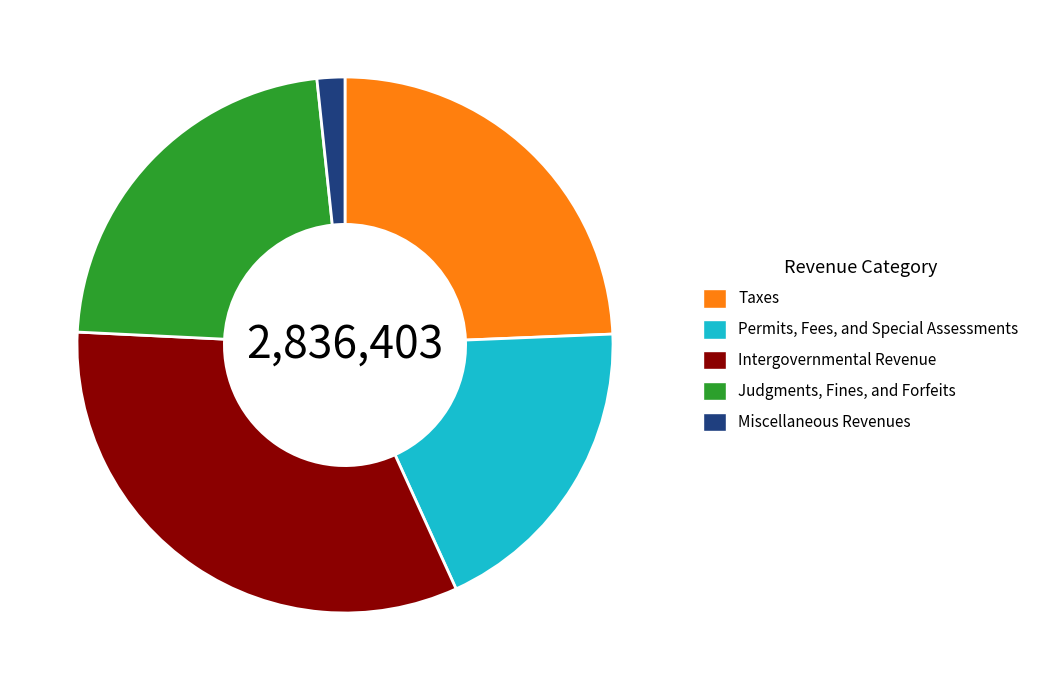

Count the number of slices in the pie.

5